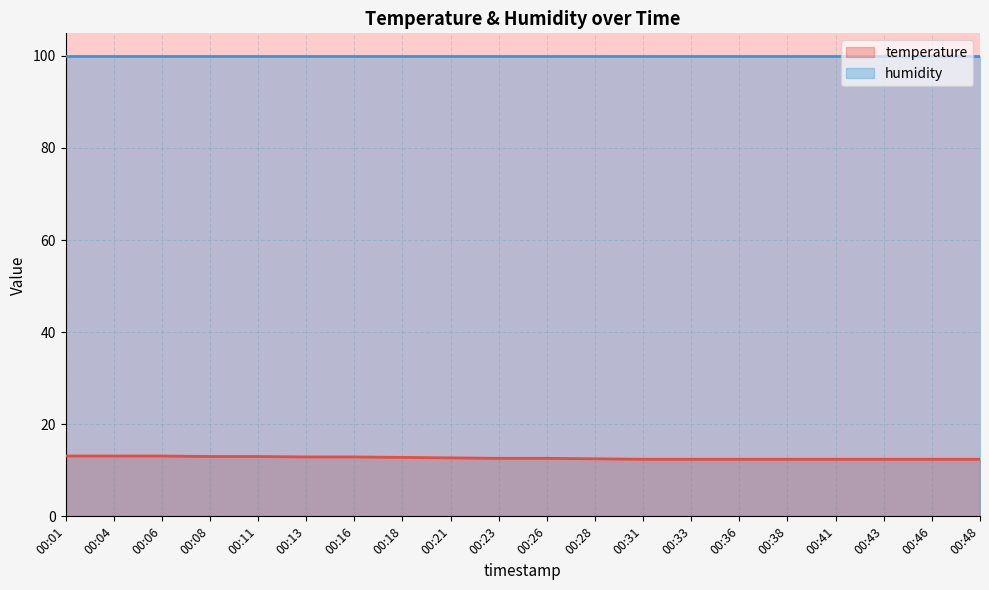

True or false: there are more than 2 points higher than both neighbors.

False